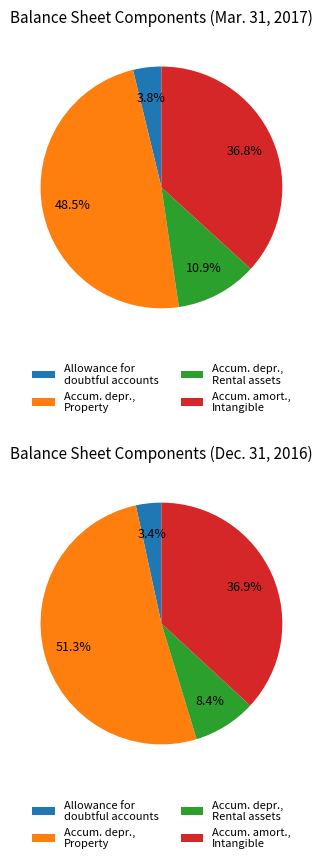

What is the change in value from Accumulated depreciation, Property to Accumulated amortization, Intangible?

-6267